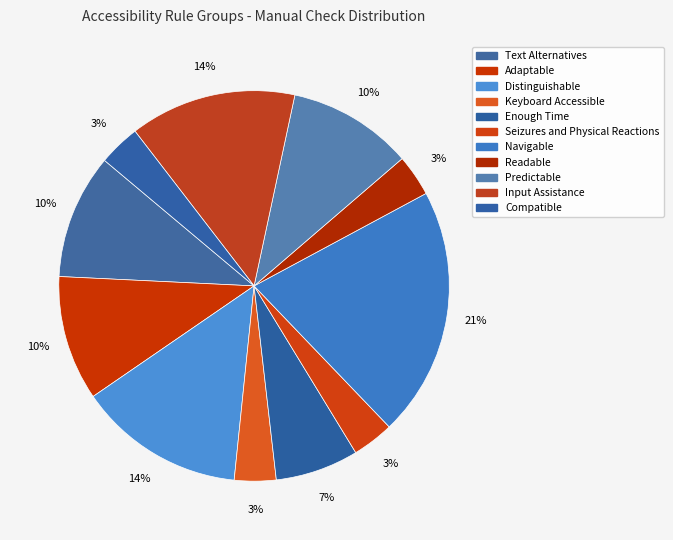

Does Adaptable represent more than half of the total?

No